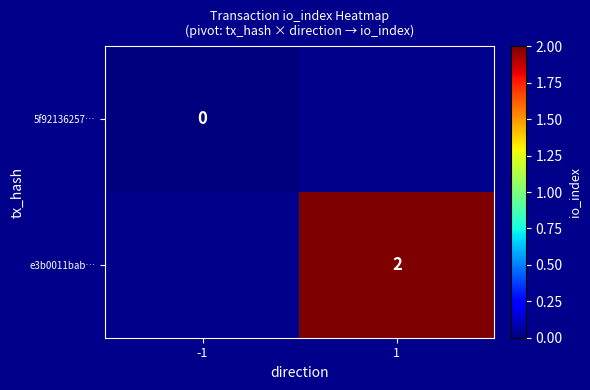

True or false: e3b0011bab… has a value of 2 at 1.

True